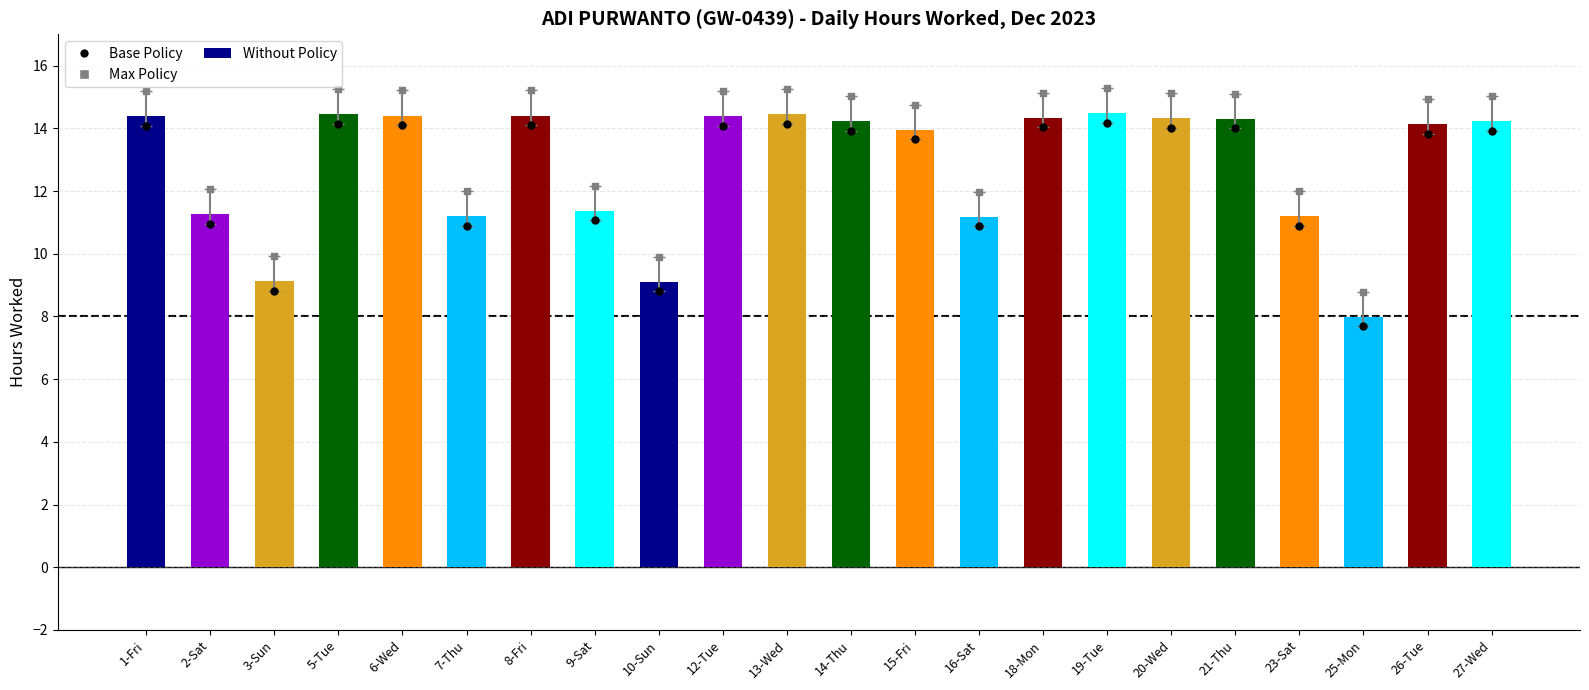

At which category is the sum across all series the highest?

19-Tue